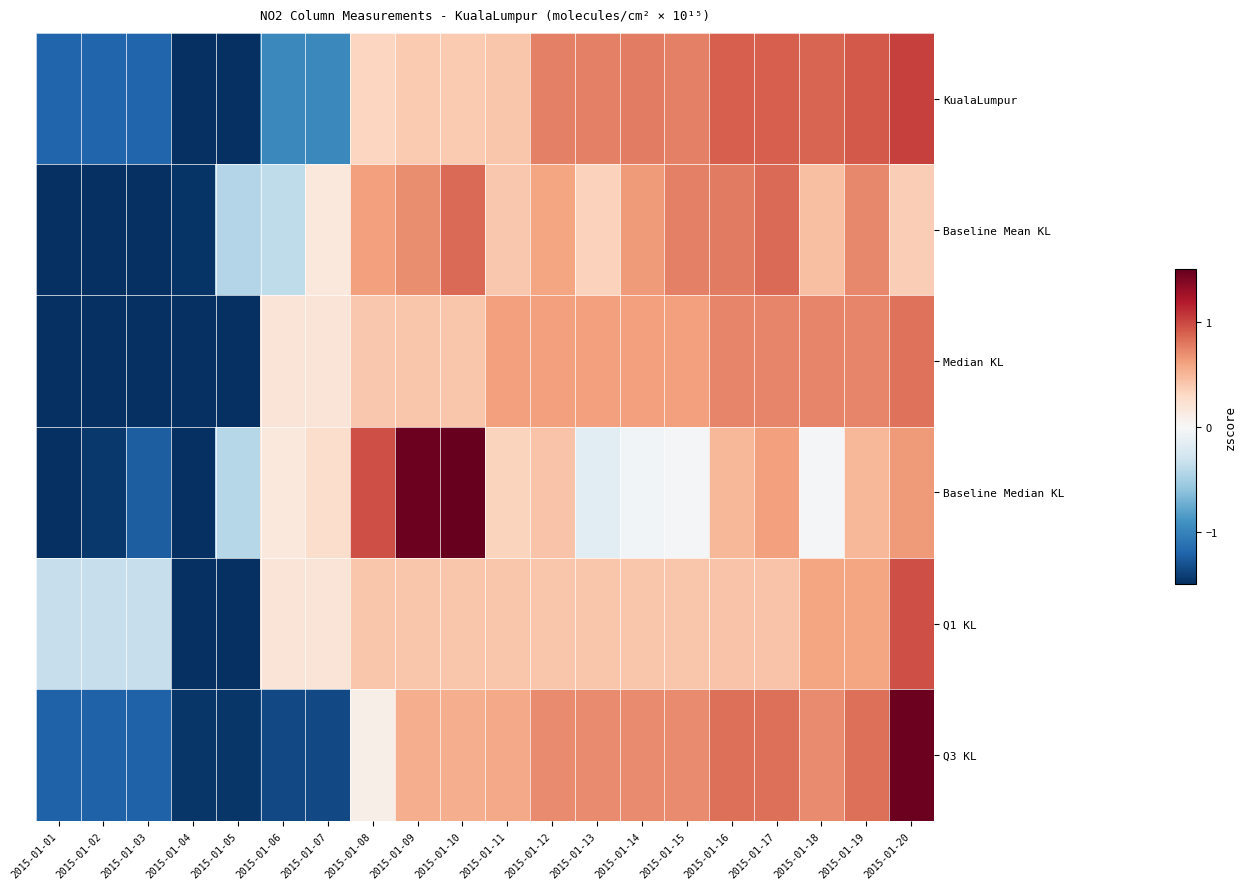

Reading left to right, transcribe all the data shown in this chart.

KualaLumpur: 2015-01-01=-1.2	2015-01-02=-1.2	2015-01-03=-1.2	2015-01-04=-1.5	2015-01-05=-1.5	2015-01-06=-1.0	2015-01-07=-1.0	2015-01-08=0.3	2015-01-09=0.4	2015-01-10=0.4	2015-01-11=0.4	2015-01-12=0.8	2015-01-13=0.8	2015-01-14=0.8	2015-01-15=0.8	2015-01-16=0.9	2015-01-17=0.9	2015-01-18=0.9	2015-01-19=0.9	2015-01-20=1.0
Baseline Mean KL: 2015-01-01=-1.5	2015-01-02=-1.5	2015-01-03=-1.5	2015-01-04=-1.5	2015-01-05=-0.4	2015-01-06=-0.4	2015-01-07=0.2	2015-01-08=0.6	2015-01-09=0.7	2015-01-10=0.8	2015-01-11=0.4	2015-01-12=0.6	2015-01-13=0.3	2015-01-14=0.6	2015-01-15=0.8	2015-01-16=0.8	2015-01-17=0.8	2015-01-18=0.5	2015-01-19=0.7	2015-01-20=0.4
Median KL: 2015-01-01=-1.5	2015-01-02=-1.5	2015-01-03=-1.5	2015-01-04=-1.5	2015-01-05=-1.5	2015-01-06=0.2	2015-01-07=0.2	2015-01-08=0.4	2015-01-09=0.4	2015-01-10=0.4	2015-01-11=0.6	2015-01-12=0.6	2015-01-13=0.6	2015-01-14=0.6	2015-01-15=0.6	2015-01-16=0.7	2015-01-17=0.7	2015-01-18=0.7	2015-01-19=0.7	2015-01-20=0.8
Baseline Median KL: 2015-01-01=-1.5	2015-01-02=-1.4	2015-01-03=-1.2	2015-01-04=-1.5	2015-01-05=-0.4	2015-01-06=0.2	2015-01-07=0.3	2015-01-08=1.0	2015-01-09=1.5	2015-01-10=1.5	2015-01-11=0.3	2015-01-12=0.4	2015-01-13=-0.2	2015-01-14=-0.0	2015-01-15=-0.0	2015-01-16=0.5	2015-01-17=0.6	2015-01-18=-0.0	2015-01-19=0.5	2015-01-20=0.6
Q1 KL: 2015-01-01=-0.3	2015-01-02=-0.3	2015-01-03=-0.3	2015-01-04=-1.5	2015-01-05=-1.5	2015-01-06=0.2	2015-01-07=0.2	2015-01-08=0.4	2015-01-09=0.4	2015-01-10=0.4	2015-01-11=0.4	2015-01-12=0.4	2015-01-13=0.4	2015-01-14=0.4	2015-01-15=0.4	2015-01-16=0.4	2015-01-17=0.4	2015-01-18=0.6	2015-01-19=0.6	2015-01-20=1.0
Q3 KL: 2015-01-01=-1.2	2015-01-02=-1.2	2015-01-03=-1.2	2015-01-04=-1.5	2015-01-05=-1.5	2015-01-06=-1.4	2015-01-07=-1.4	2015-01-08=0.1	2015-01-09=0.5	2015-01-10=0.5	2015-01-11=0.6	2015-01-12=0.7	2015-01-13=0.7	2015-01-14=0.7	2015-01-15=0.7	2015-01-16=0.8	2015-01-17=0.8	2015-01-18=0.7	2015-01-19=0.8	2015-01-20=1.5